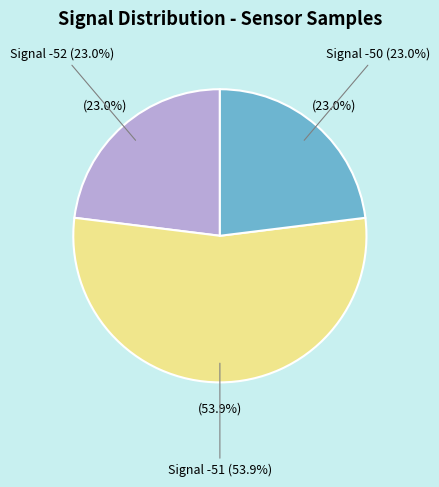

Approximately how many times larger is the value at -50 compared to -52?

1.0